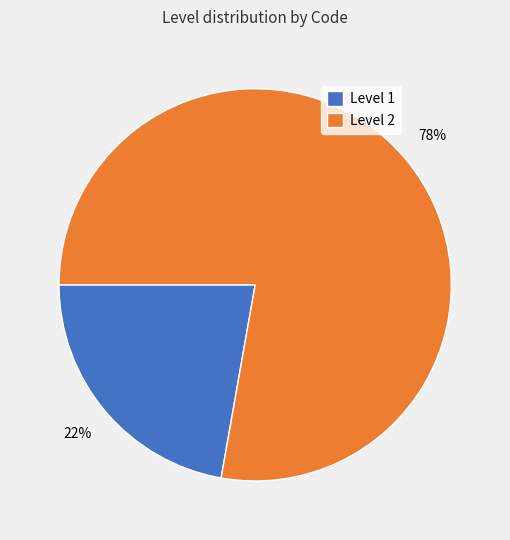

What is the ratio of the value at Level 2 to the value at Level 1?

3.5